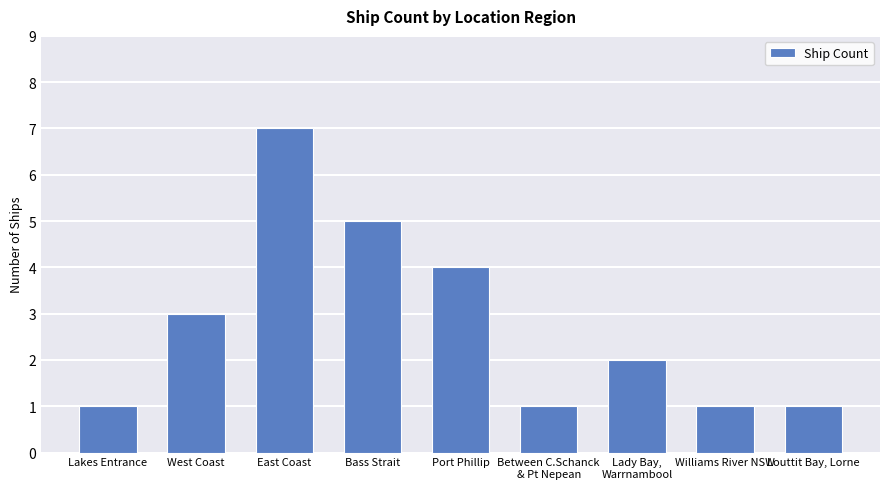

The value at Port Phillip is 7. True or false?

False